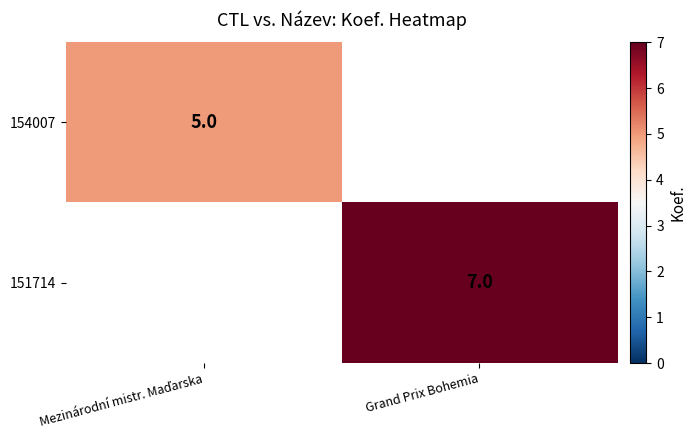

The 151714 series shows 2 at Grand Prix Bohemia. True or false?

False